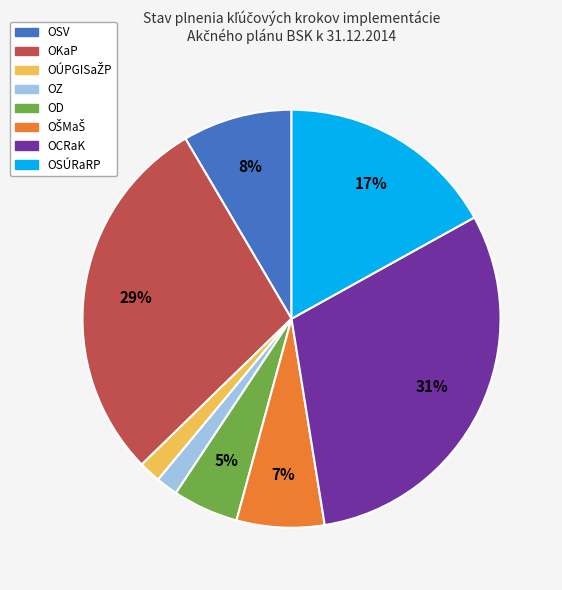

Does OKaP represent more than half of the total?

No